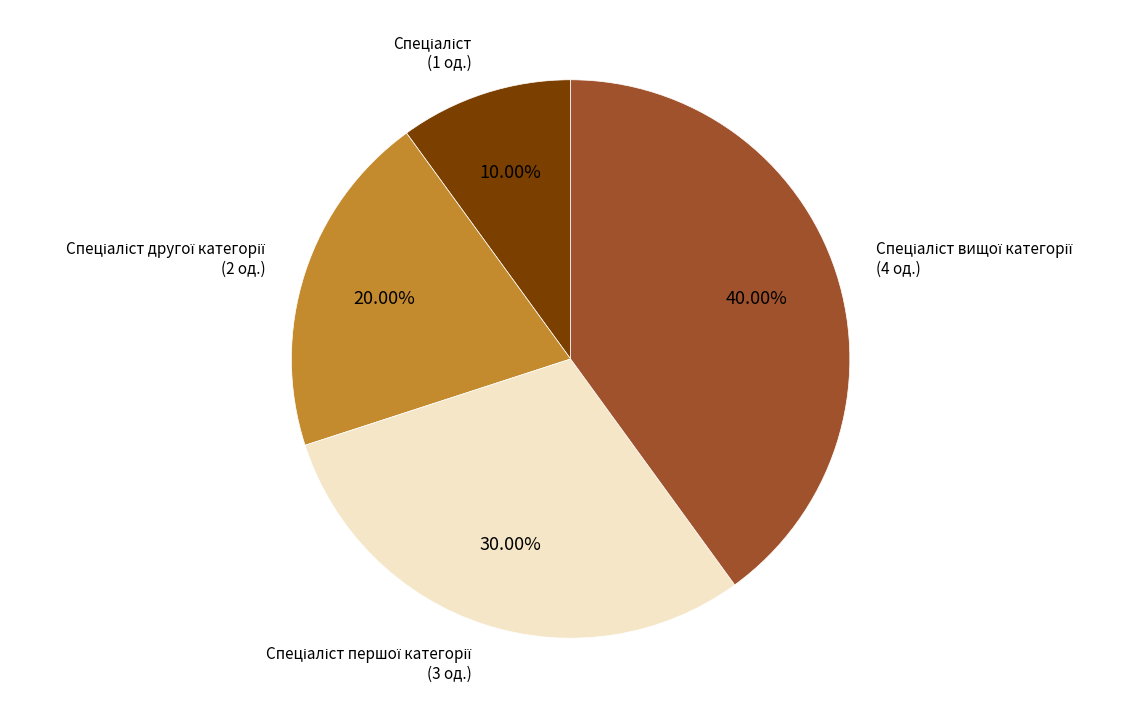

Is there any slice that represents more than half of the pie?

No